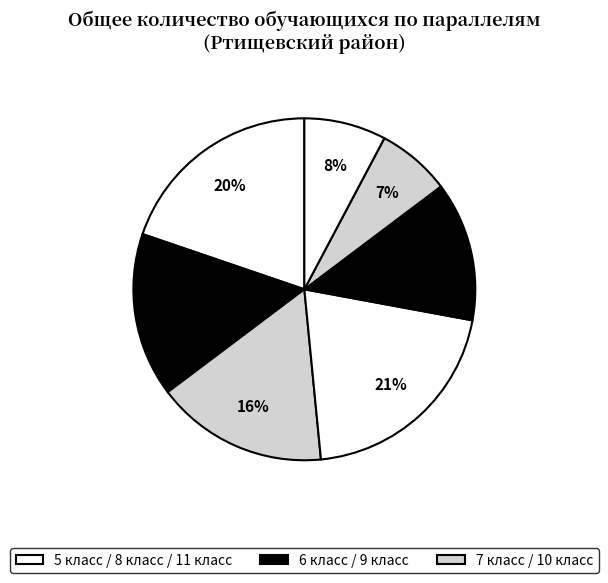

How many segments does this pie chart have?

7